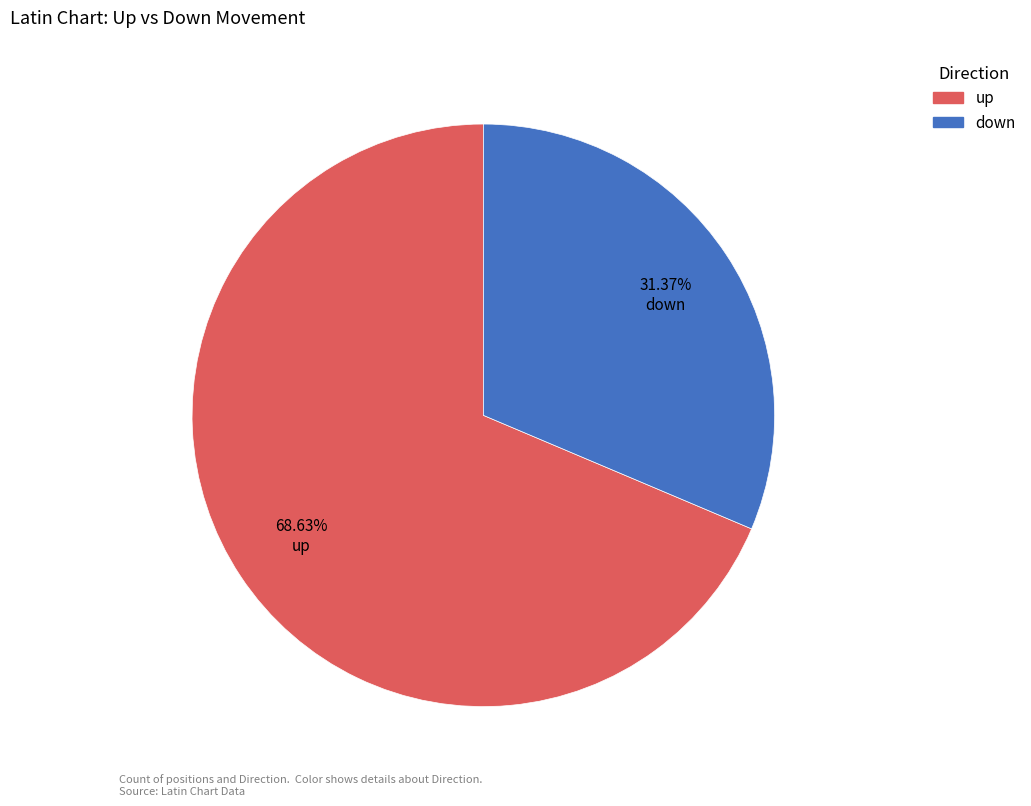

Which category has the biggest portion of the pie?

up